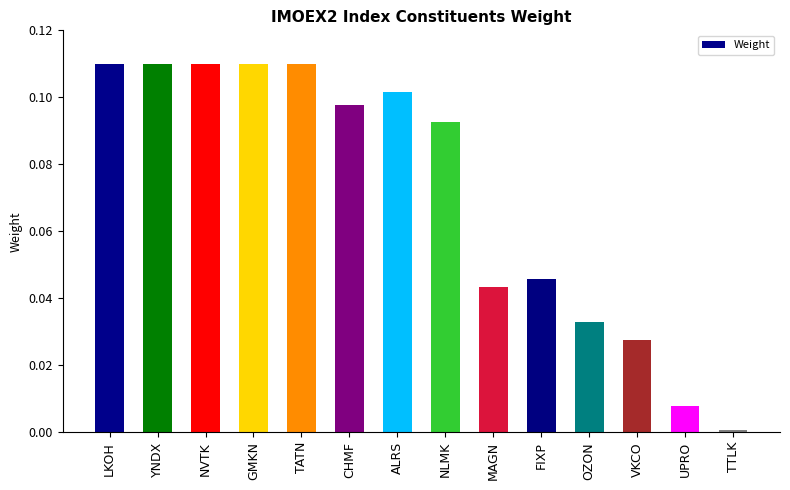

Which label corresponds to the smallest value in the chart?

TTLK